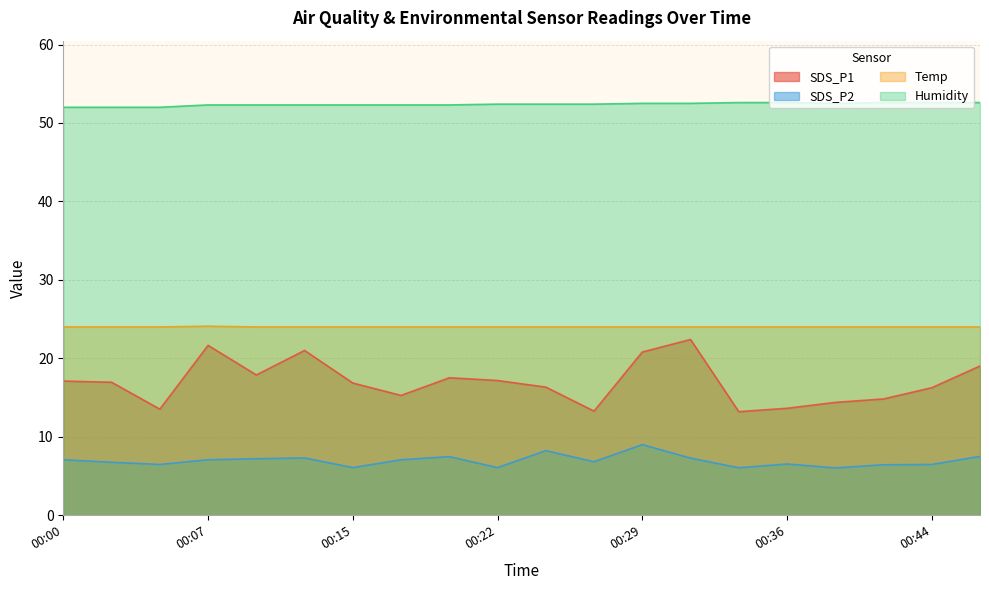

List the series in order of their overall mean, lowest first.

SDS_P2, SDS_P1, Temp, Humidity